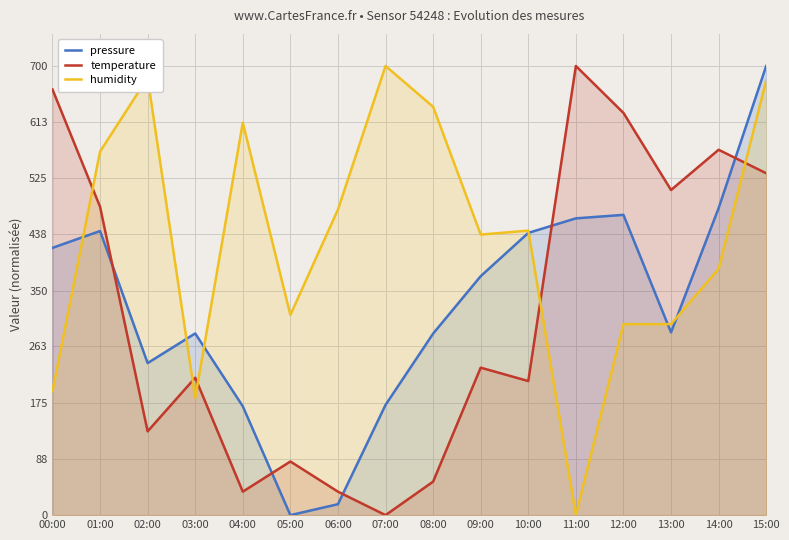

Rank the series at 06:00 from lowest to highest value.

pressure, temperature, humidity